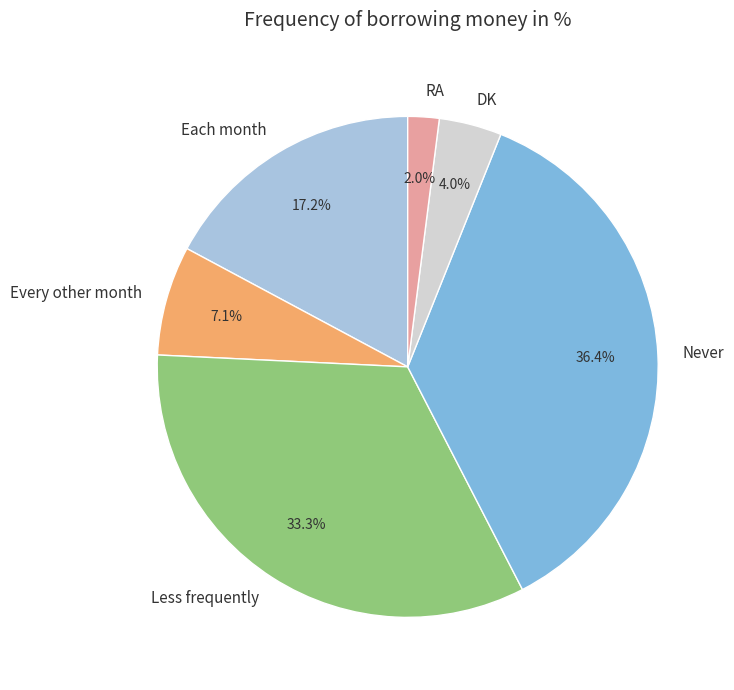

Combined, what portion of the pie is DK and Every other month?

11.1%